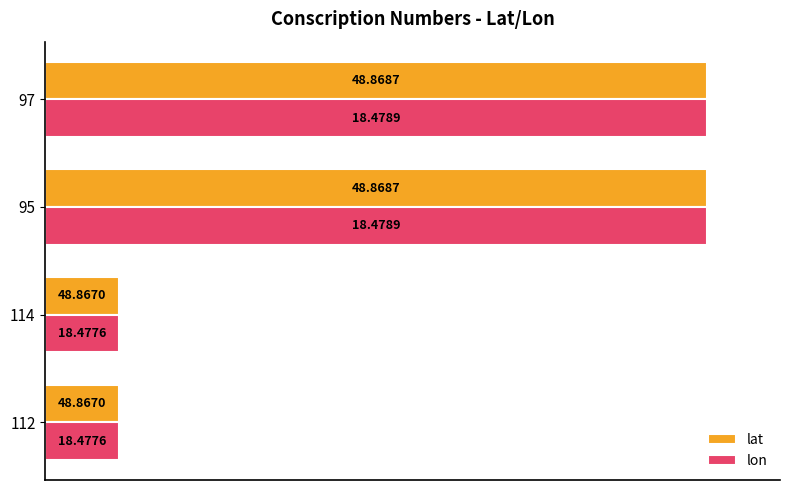

What are all the series names shown in the legend?

lat, lon